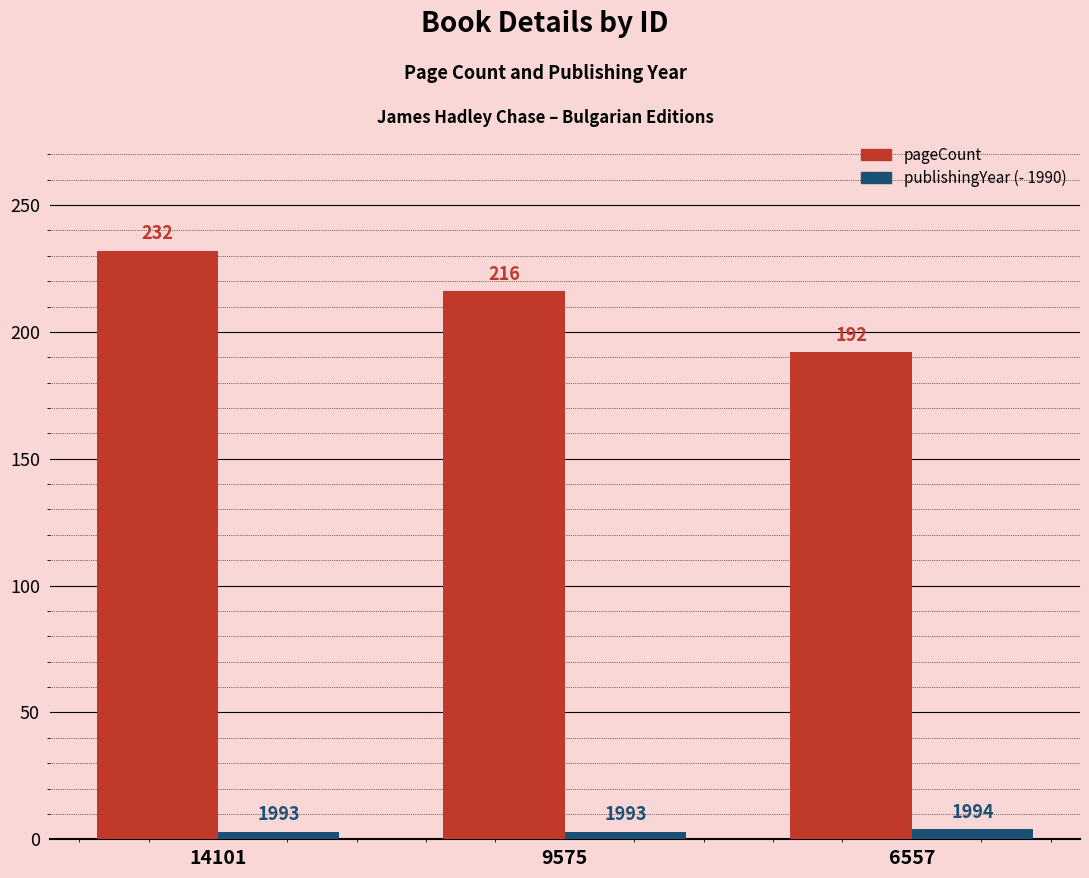

How many values in the pageCount series are below 216?

1